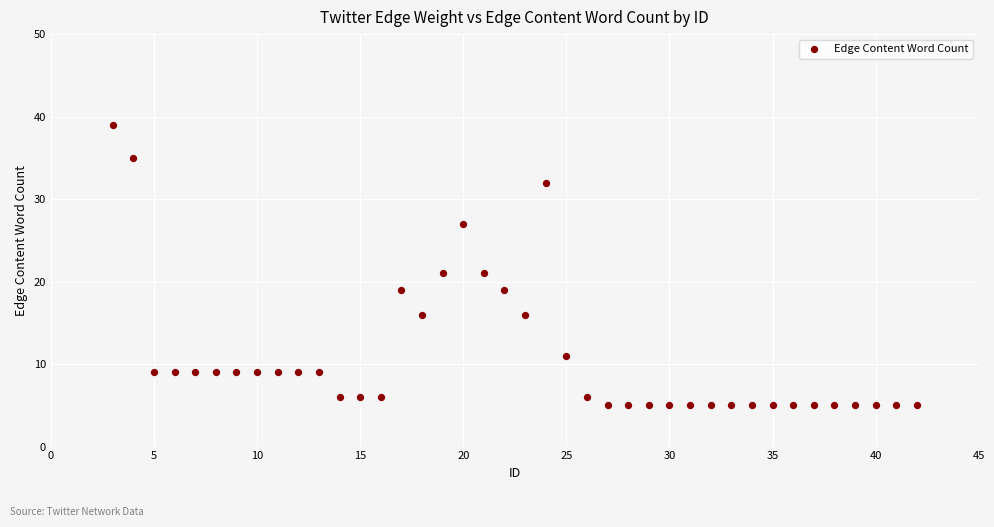

What is the range of X values (max minus min)?

39